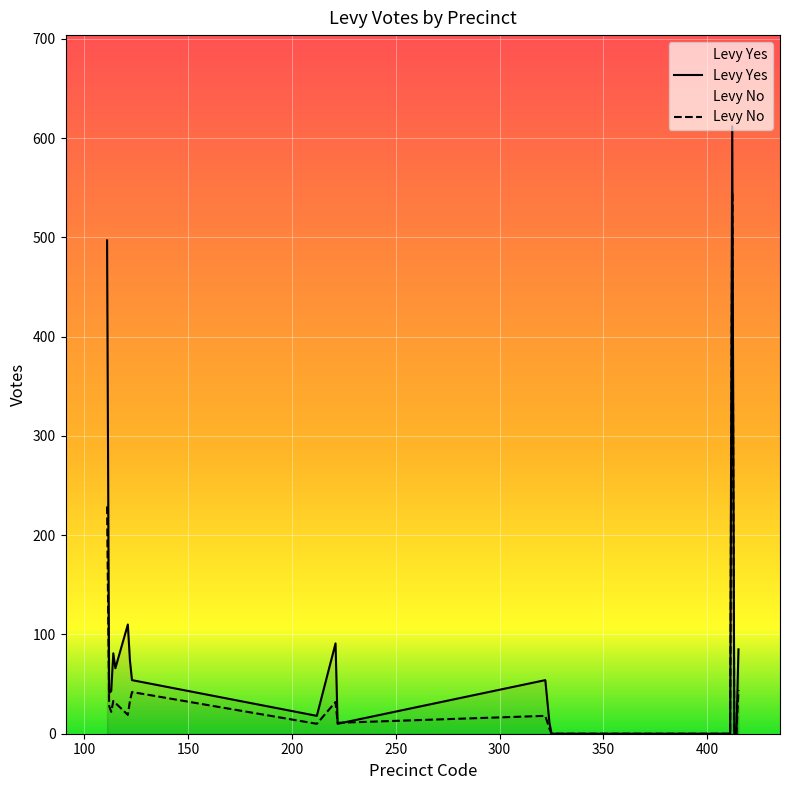

Rank the series by their maximum value, from highest to lowest.

Levy Yes, Levy No